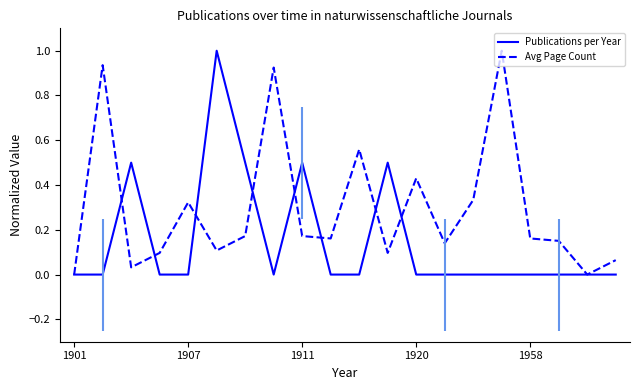

Is it true that Publications per Year equals -0.6 at 19?

False